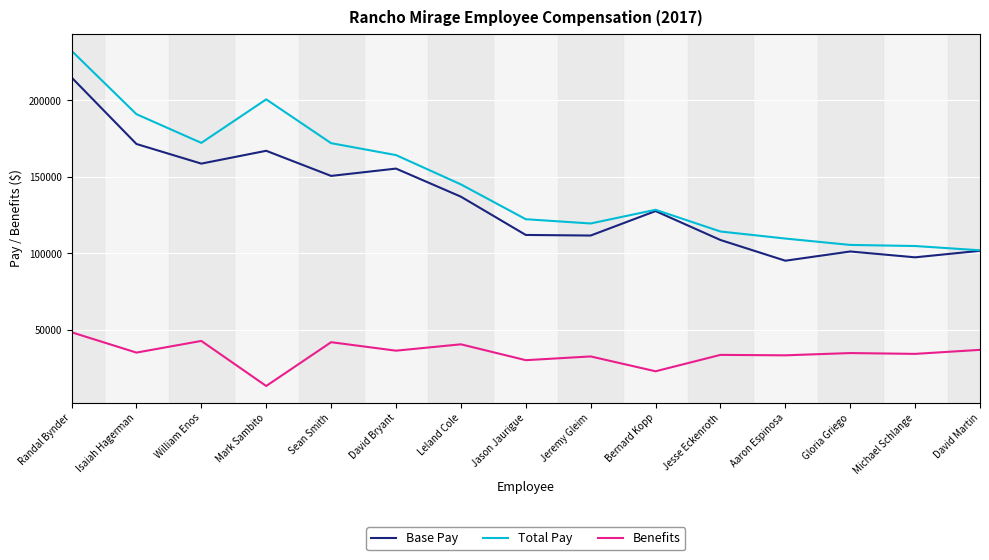

At how many categories does at least one series exceed 219186?

1